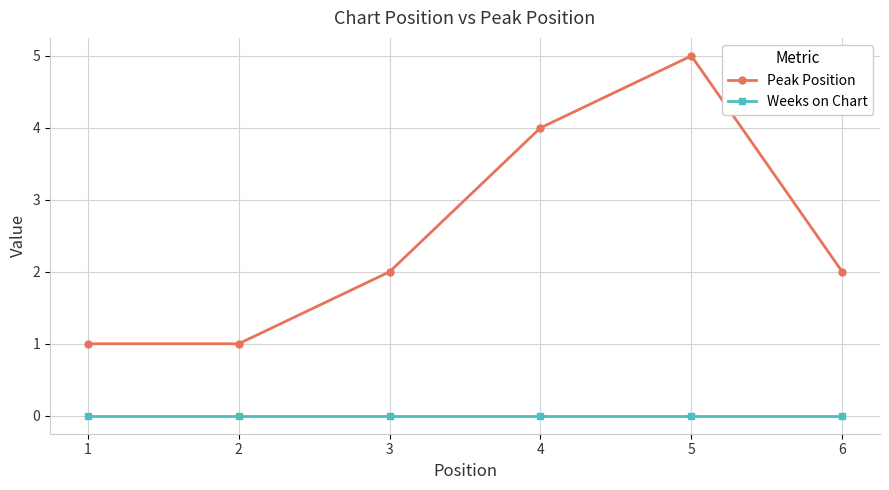

Is the value of Weeks on Chart at 5 greater than the value of Peak Position at 3?

No